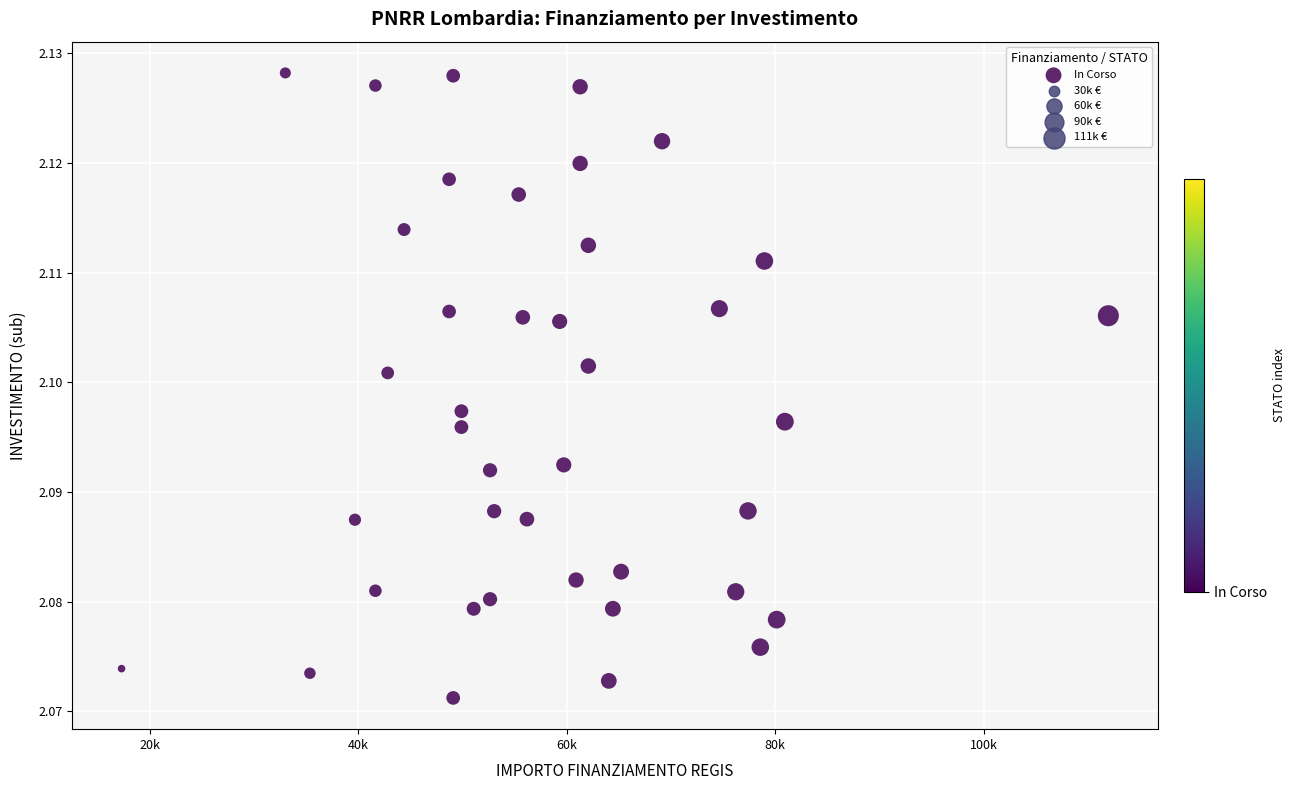

What is the range of X values (max minus min)?

94665.7